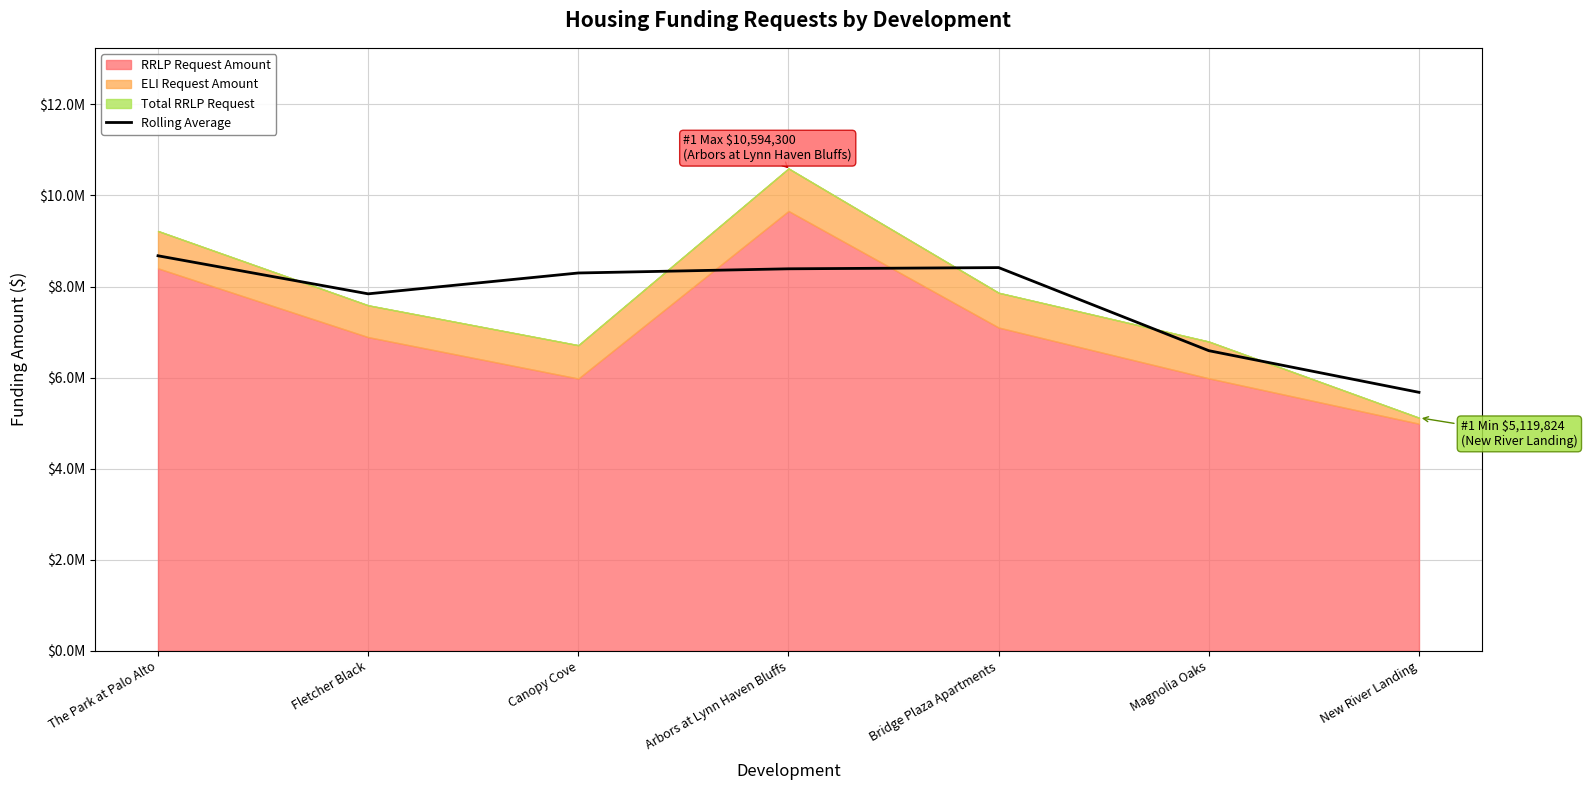

Which has a higher value, Magnolia Oaks or Bridge Plaza Apartments?

Bridge Plaza Apartments